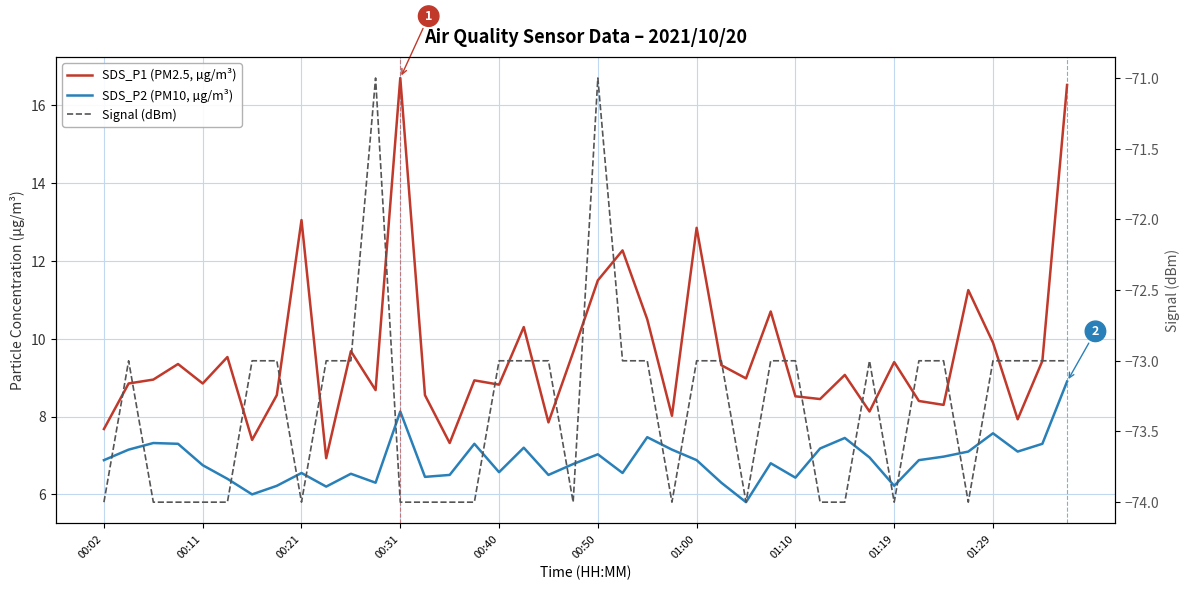

Which series changed the most between 01:19 and 22?

SDS_P1 (PM2.5, µg/m³)